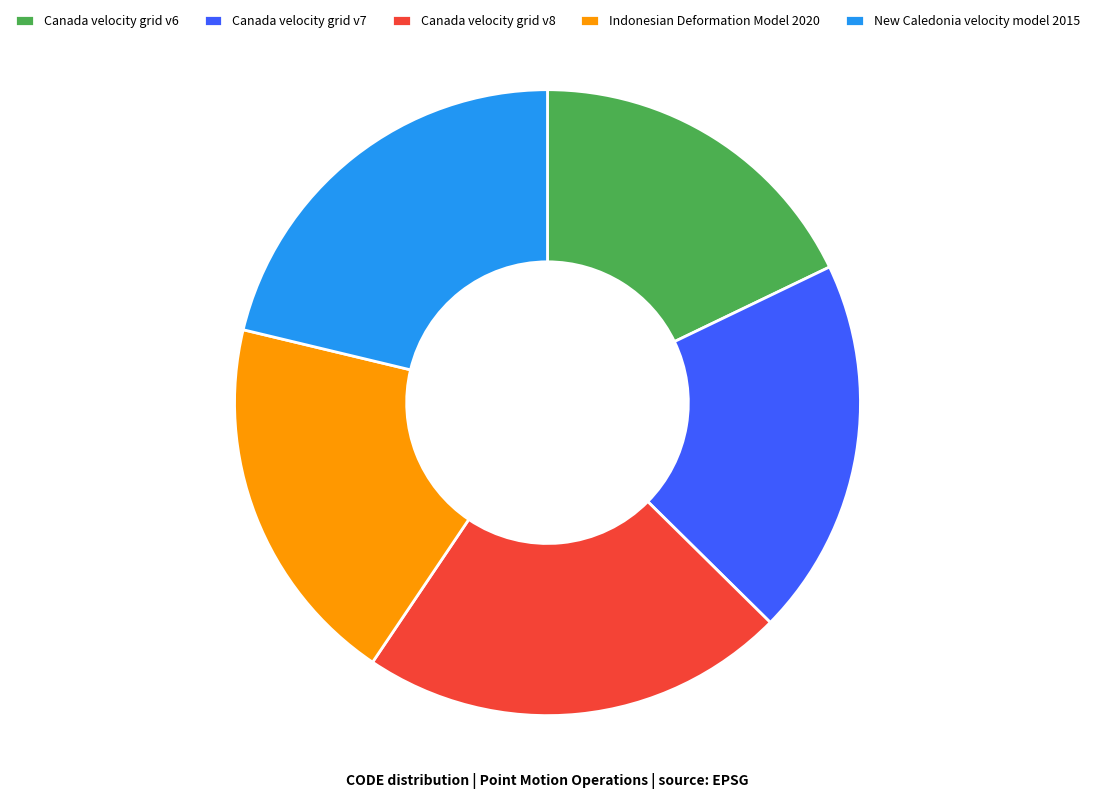

What is the ratio of the value at Canada velocity grid v8 to the value at Canada velocity grid v7?

1.1